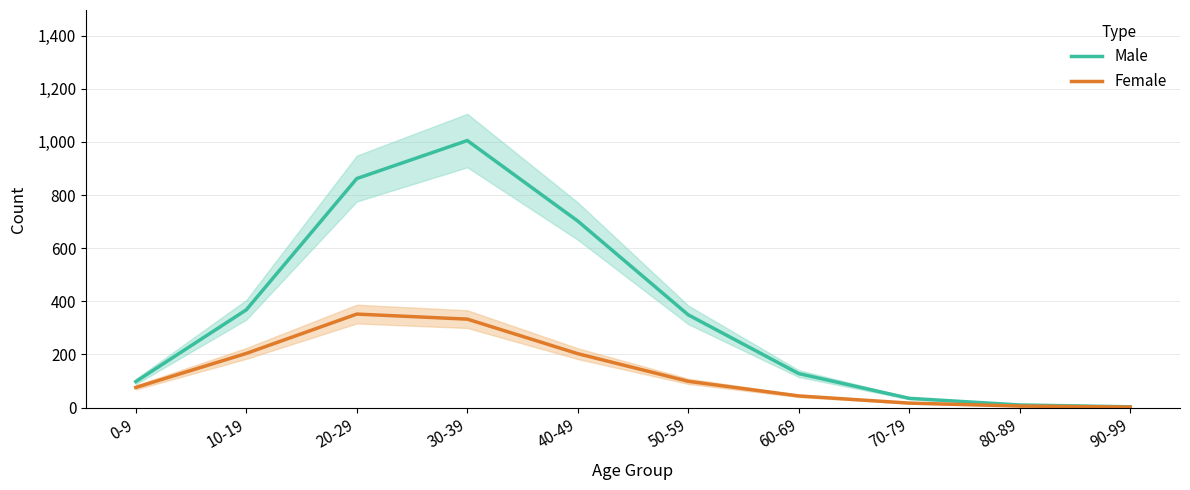

How many values in the Female series are below 99?

5